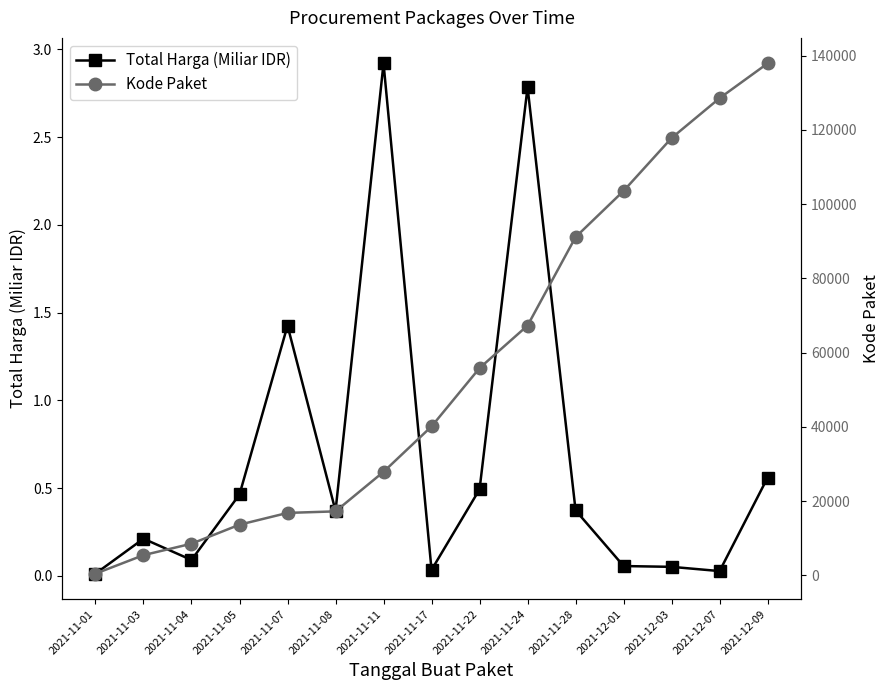

What is the difference between the maximum and minimum values in the Total Harga (Miliar IDR) series?

2.9